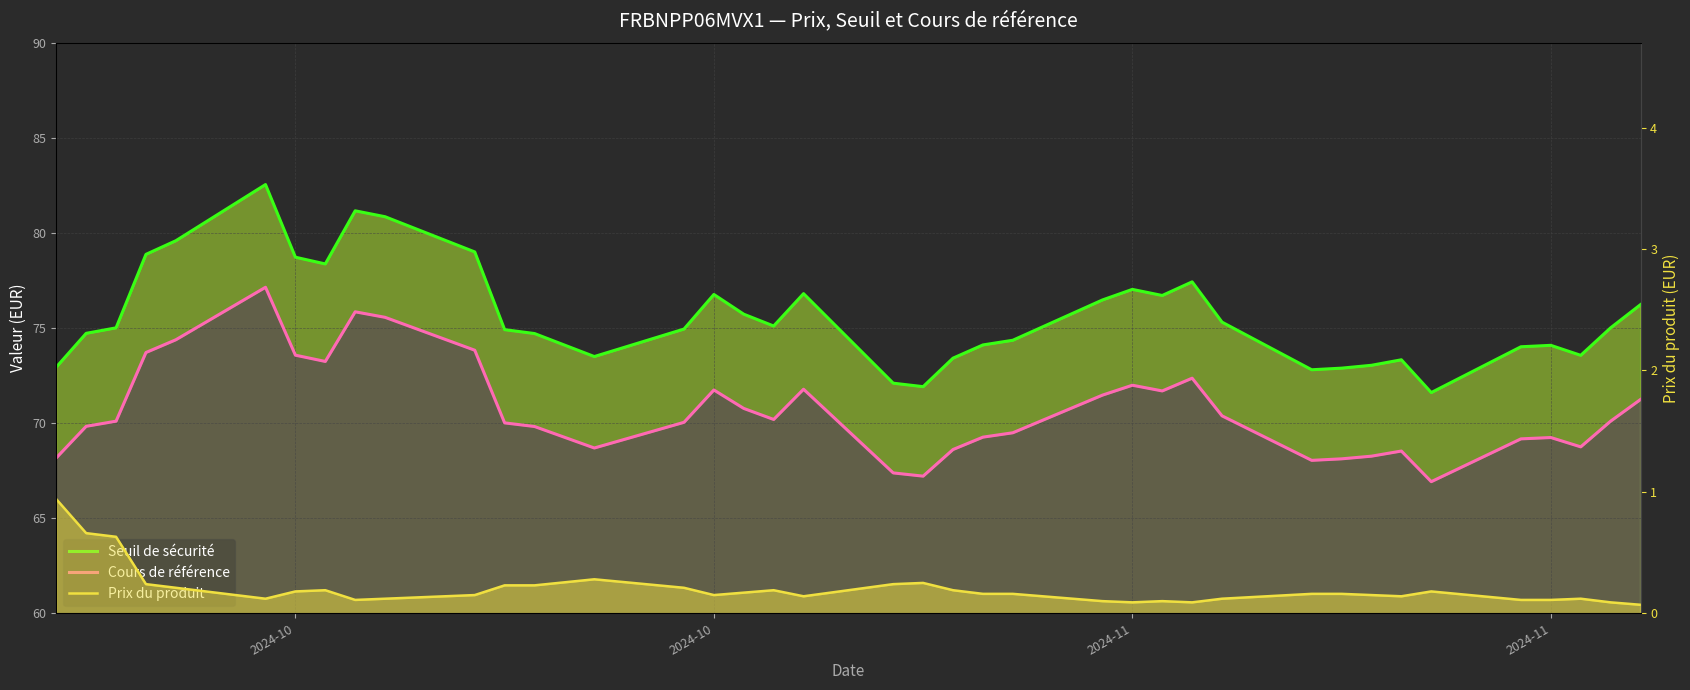

Is it true that Prix du produit equals 0.1 at 28?

True